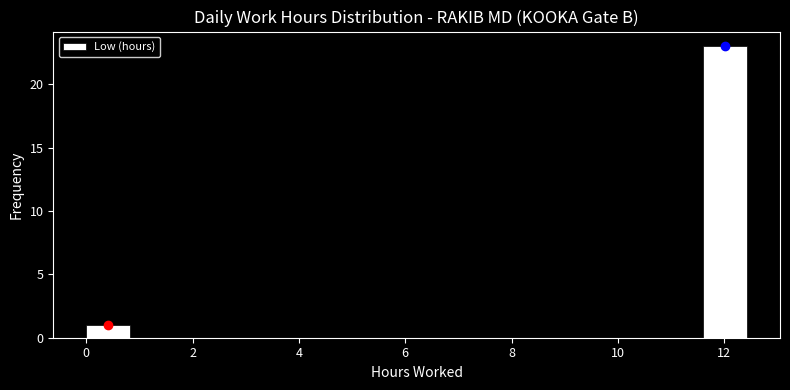

Which range on the x-axis has the tallest bar?

11.6 to 12.4